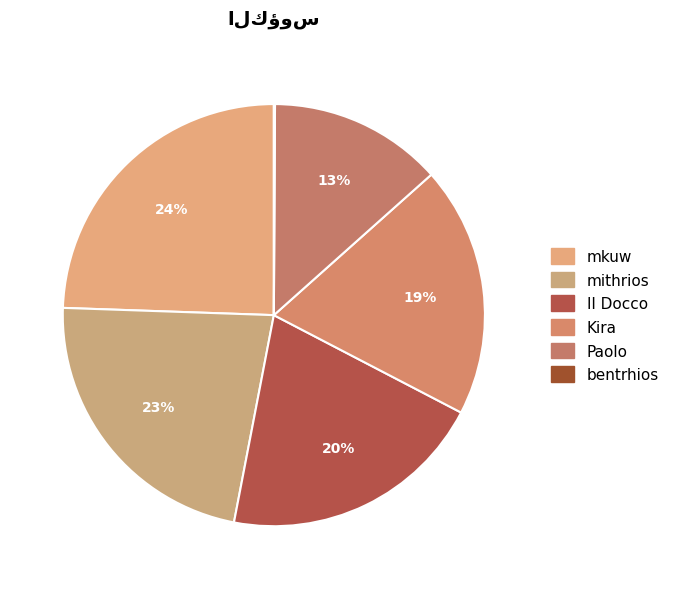

Count the number of slices in the pie.

6